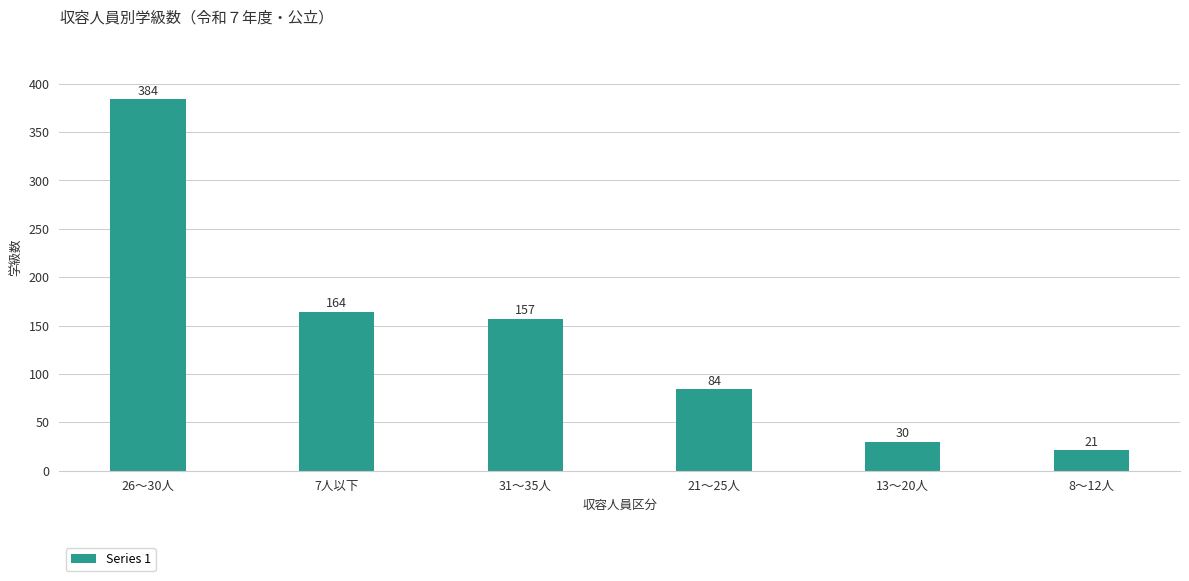

Which category has the highest value across all series?

26～30人